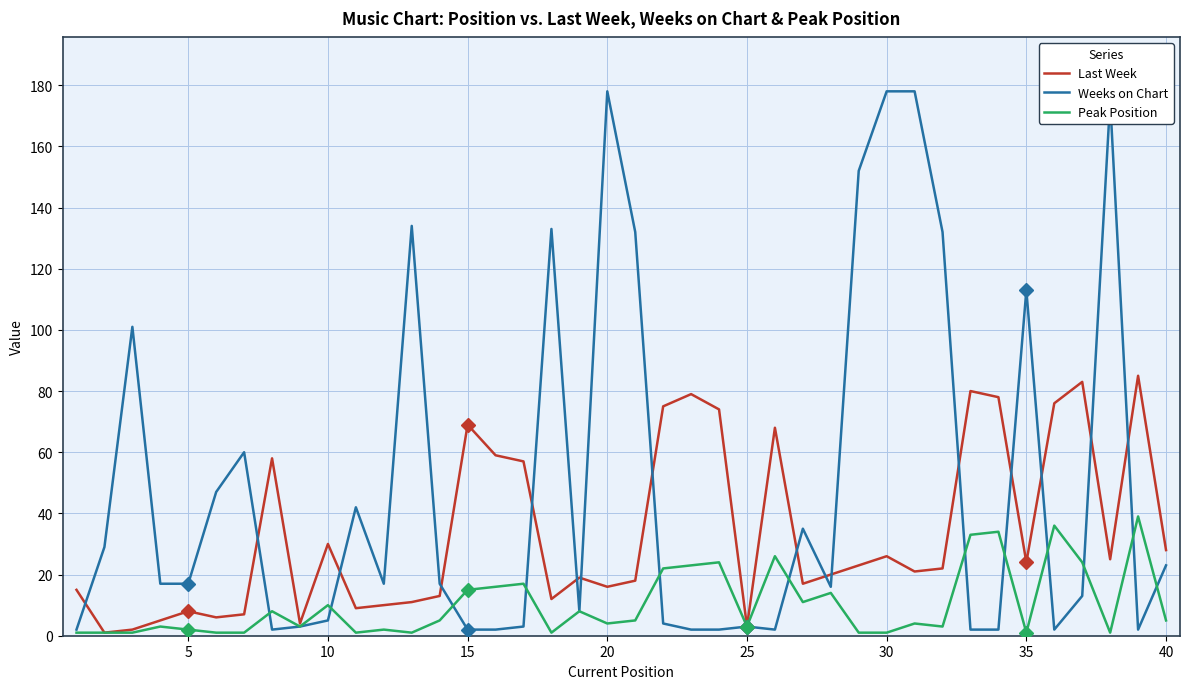

What is the maximum value for Weeks on Chart?

178